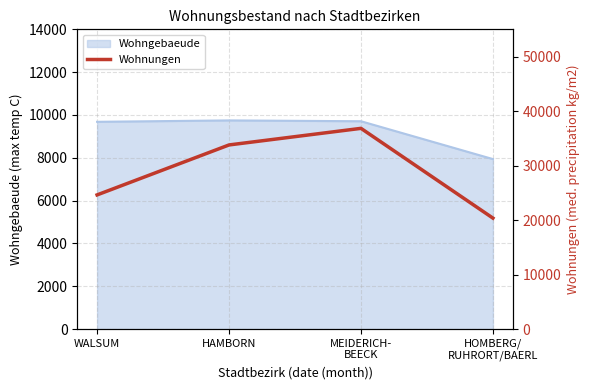

The Wohngebaeude series shows 13600 at HAMBORN. True or false?

False